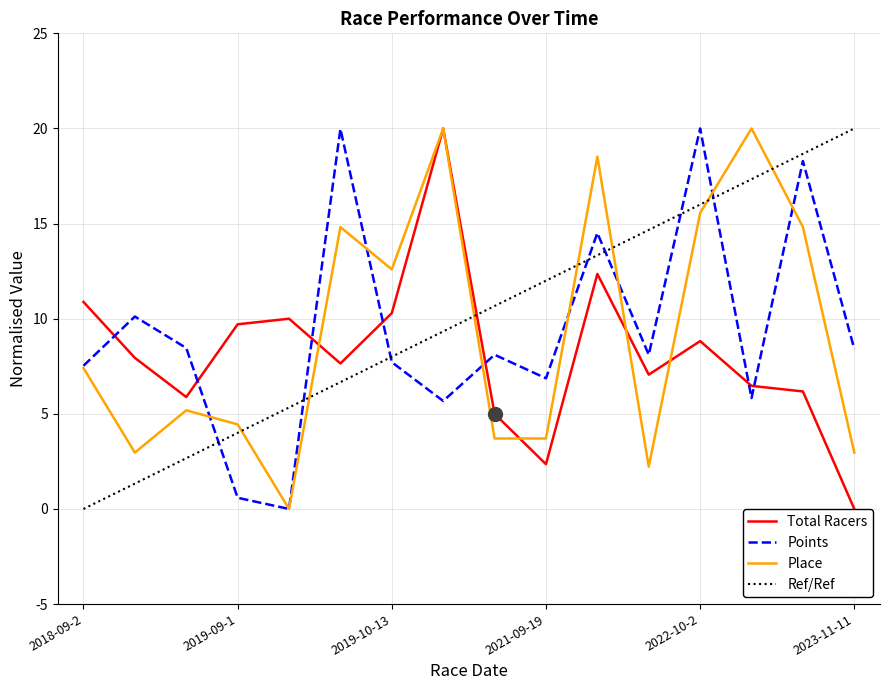

How many values in the Place series are below 7?

8